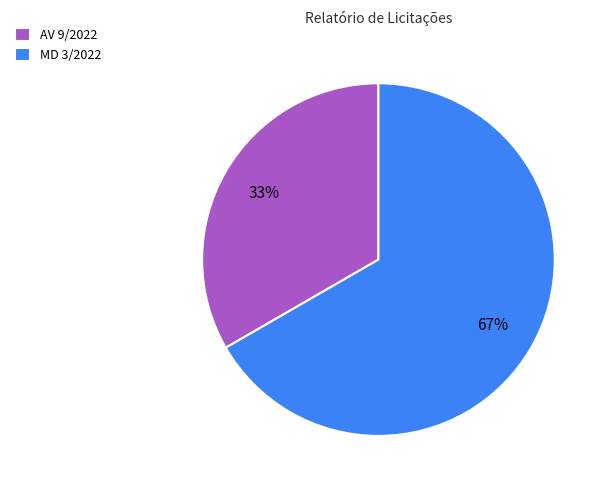

How many slices are in this pie chart?

2